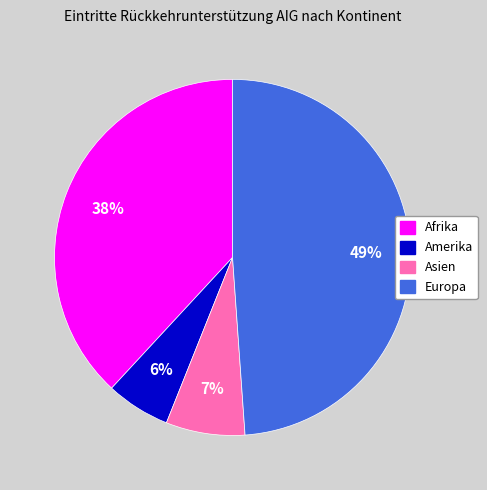

How many segments does this pie chart have?

4